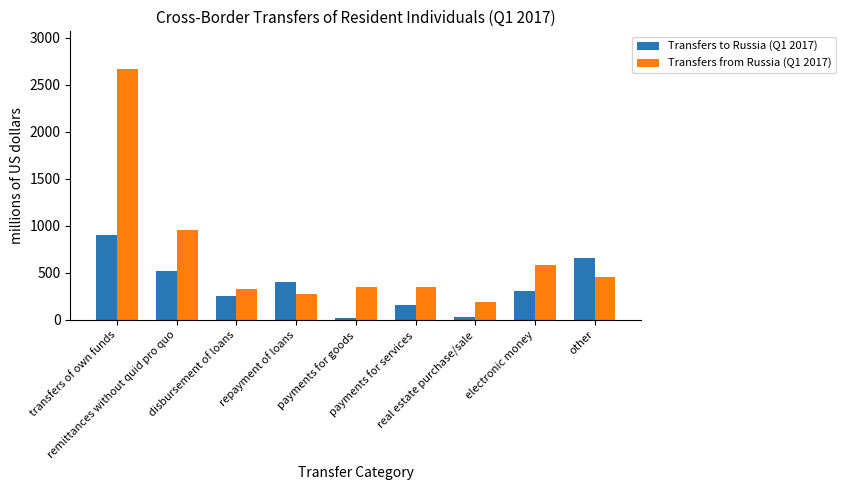

Which series has the widest spread of values?

Transfers from Russia (Q1 2017)